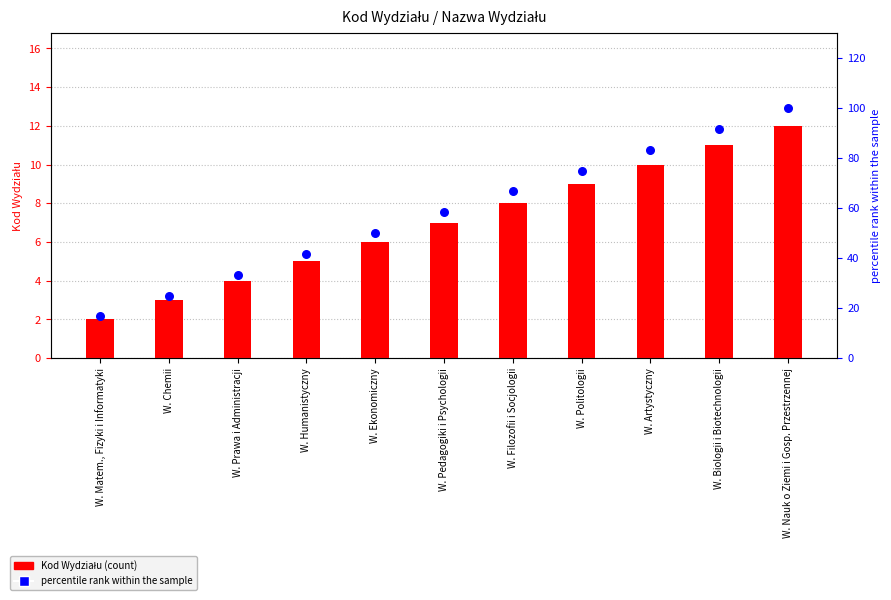

At how many categories does at least one series exceed 27?

9